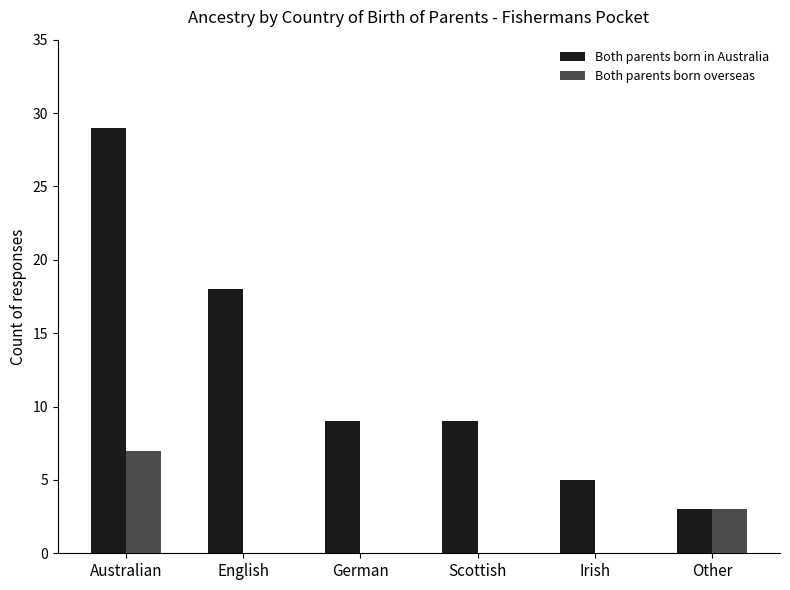

Are the bars horizontal?

No